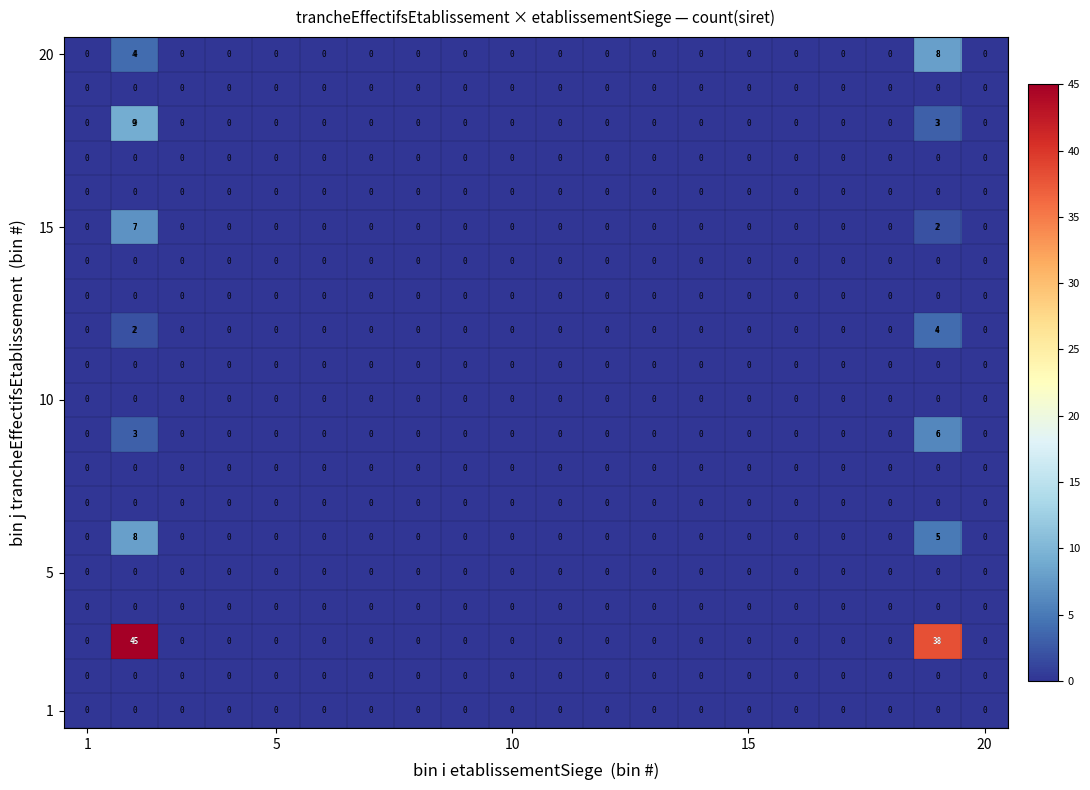

What is the maximum value shown in the chart?

45